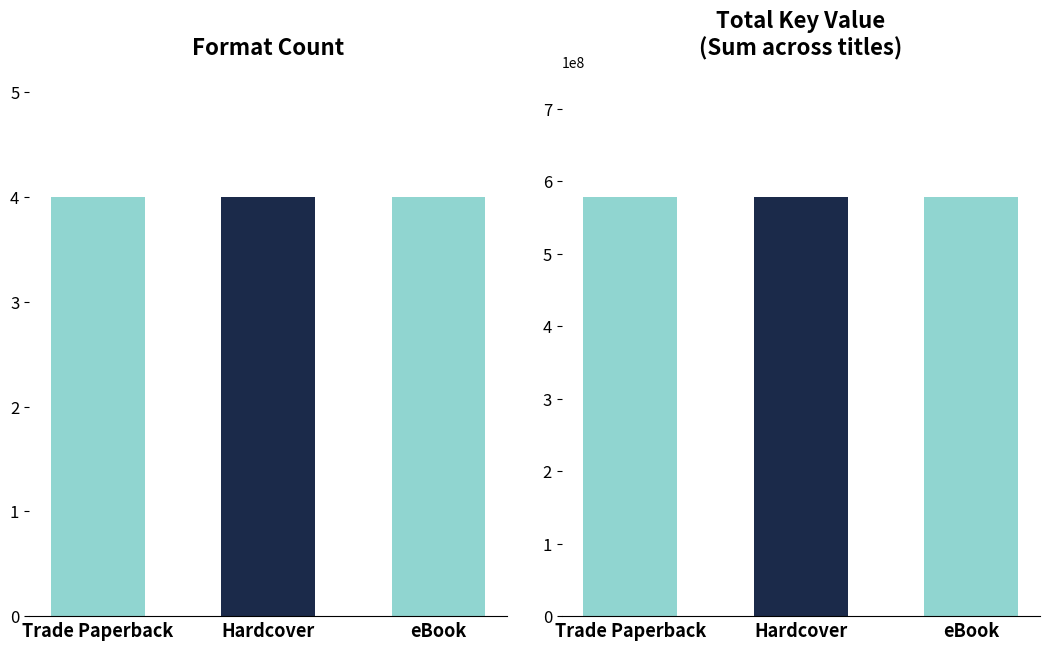

The value of eBook at Mother-Daughter Book Camp is 405943784. True or false?

True